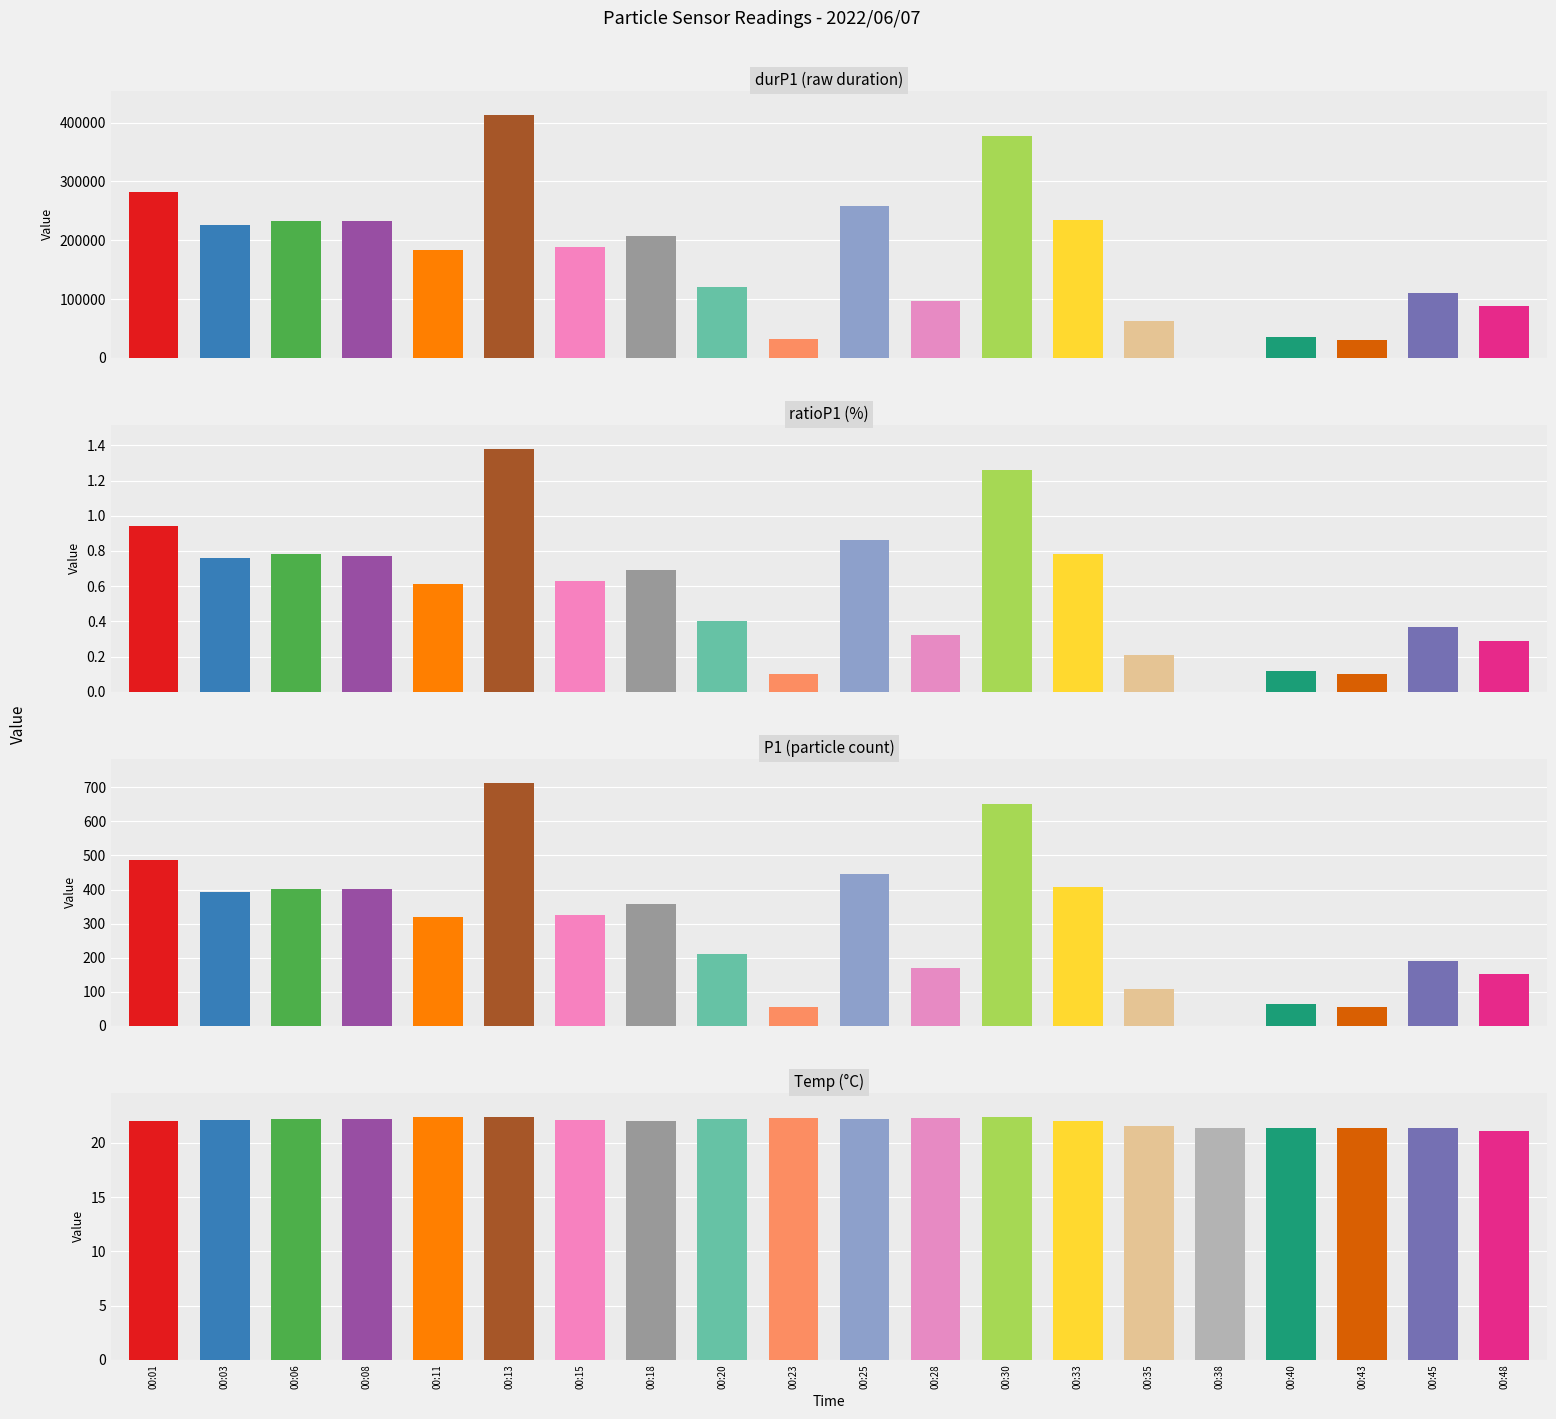

At which category is the sum across all series the highest?

00:13